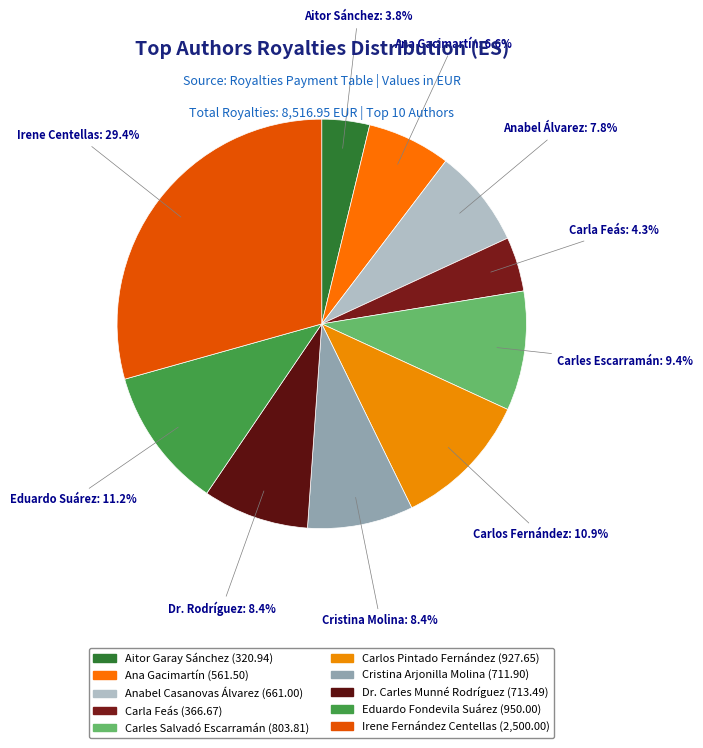

What is the largest slice in the pie chart?

Irene Fernández Centellas